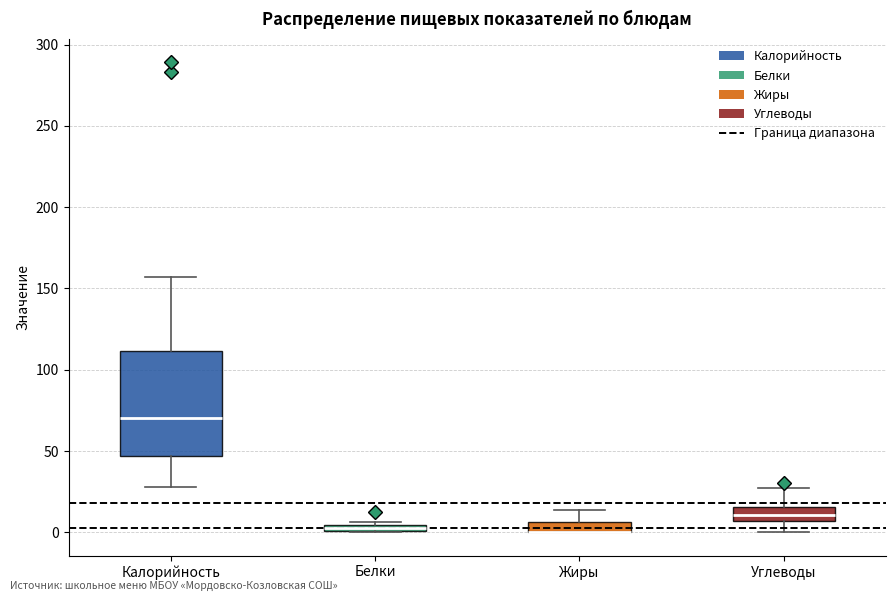

Where is the lower edge of the box for Белки on the y-axis? The values are not printed on the chart, so give them approximately, as read against the axis.

0